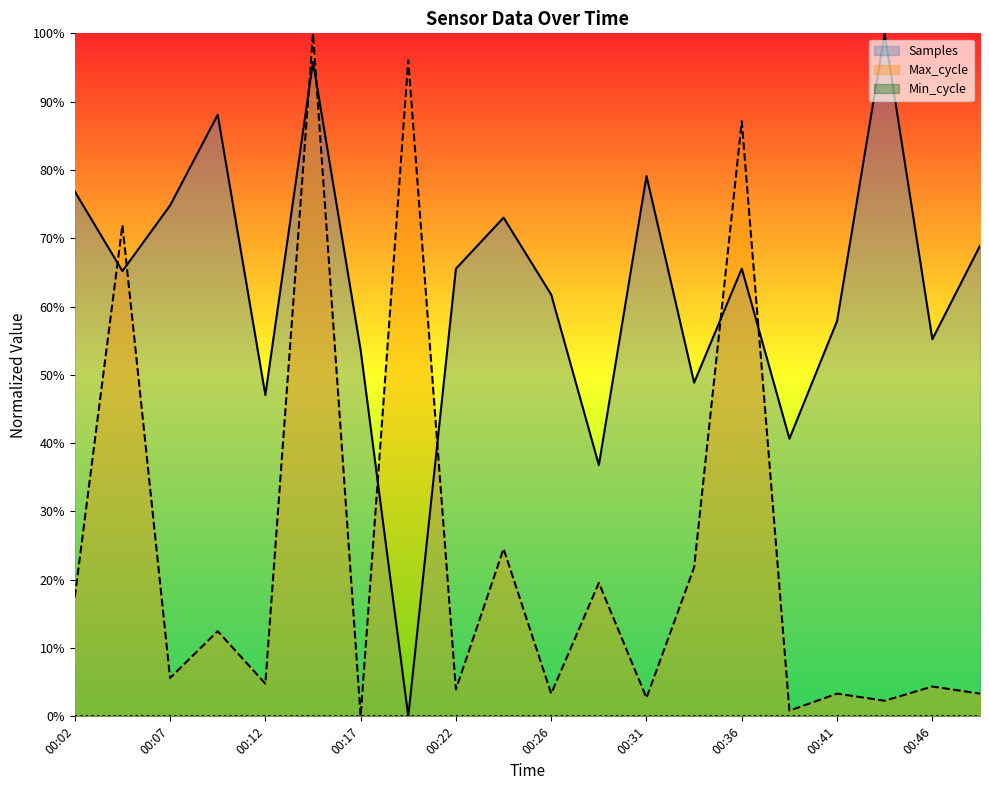

The value of Samples at 00:02 is 76.8. True or false?

True